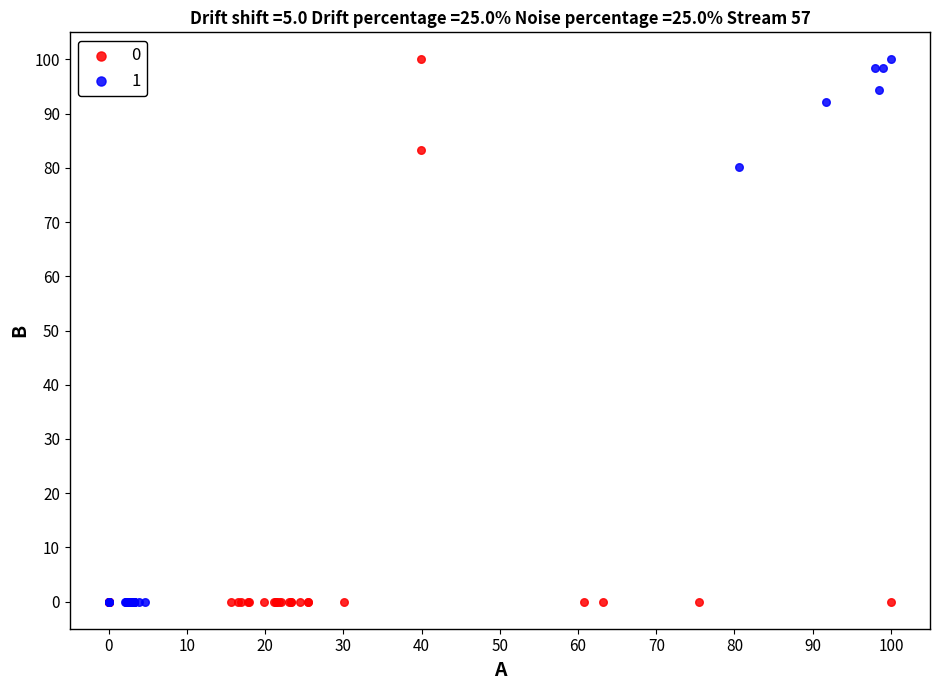

What are all the series names shown in the legend?

0, 1